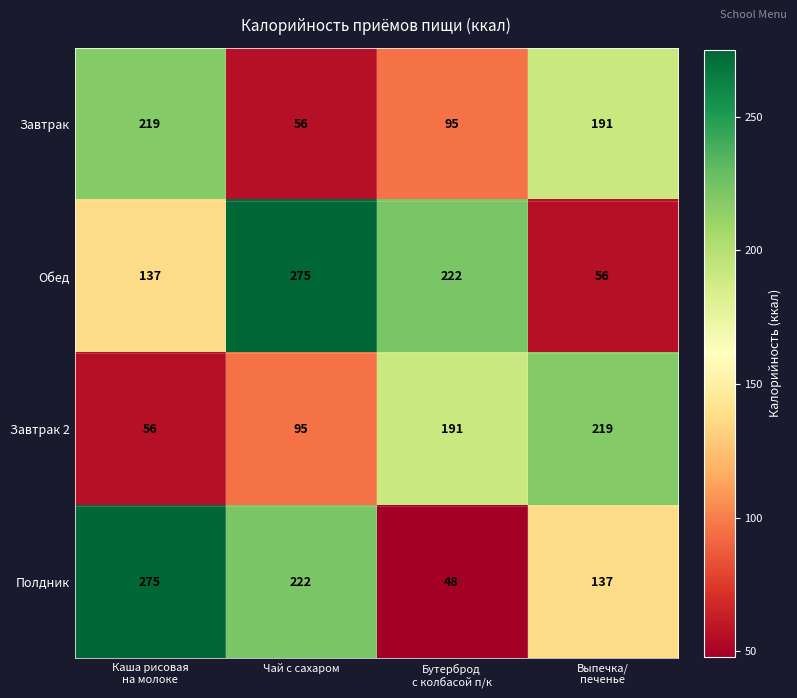

Between Чай с сахаром and Бутерброд
с колбасой п/к, which series saw the biggest shift?

Полдник